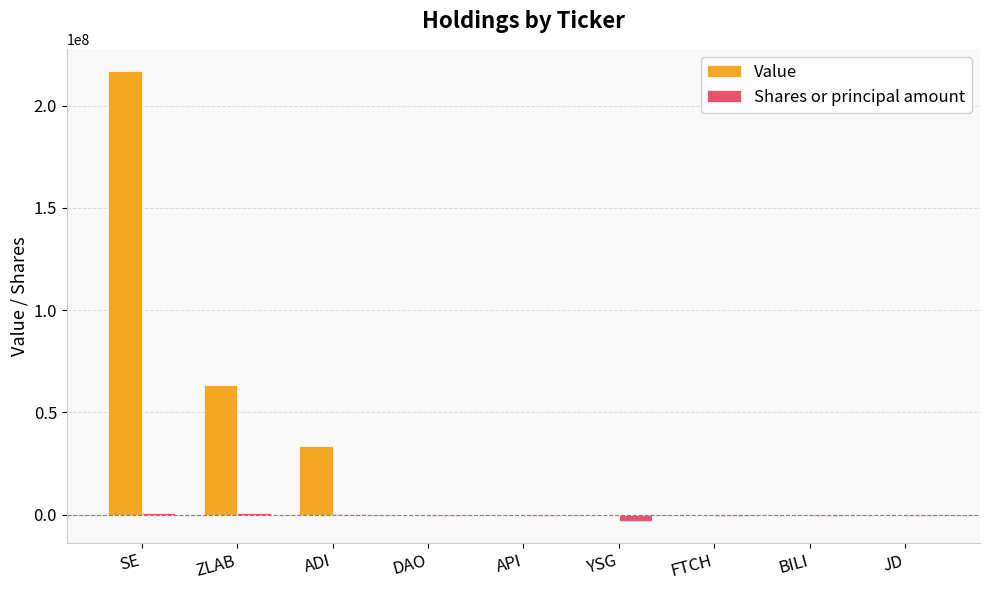

Which category has the highest value in the Value series?

SE